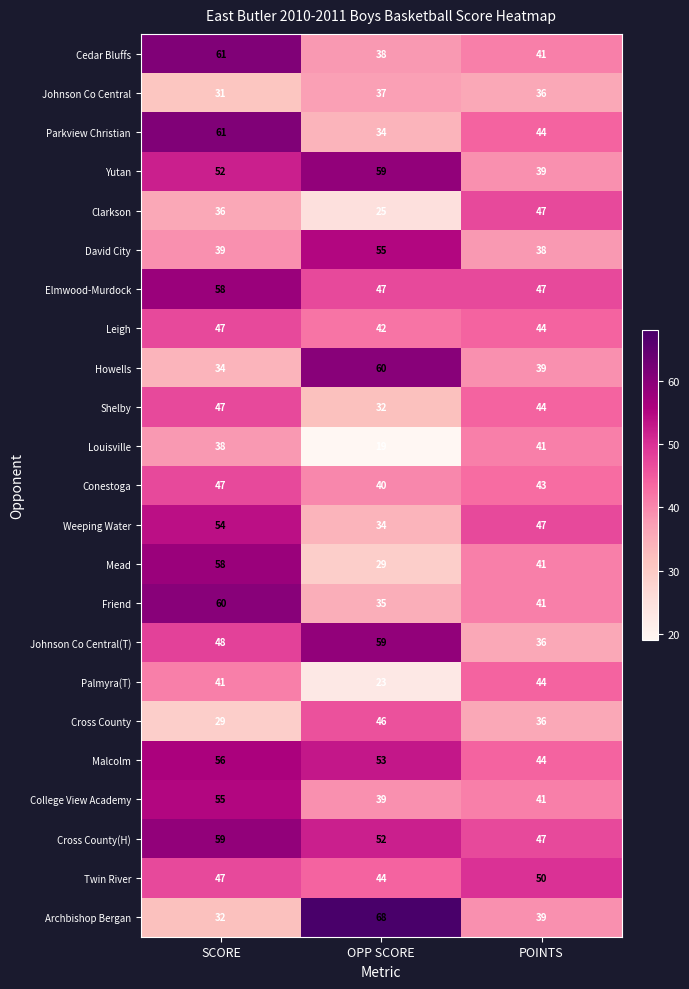

How many data points does each series have?

3